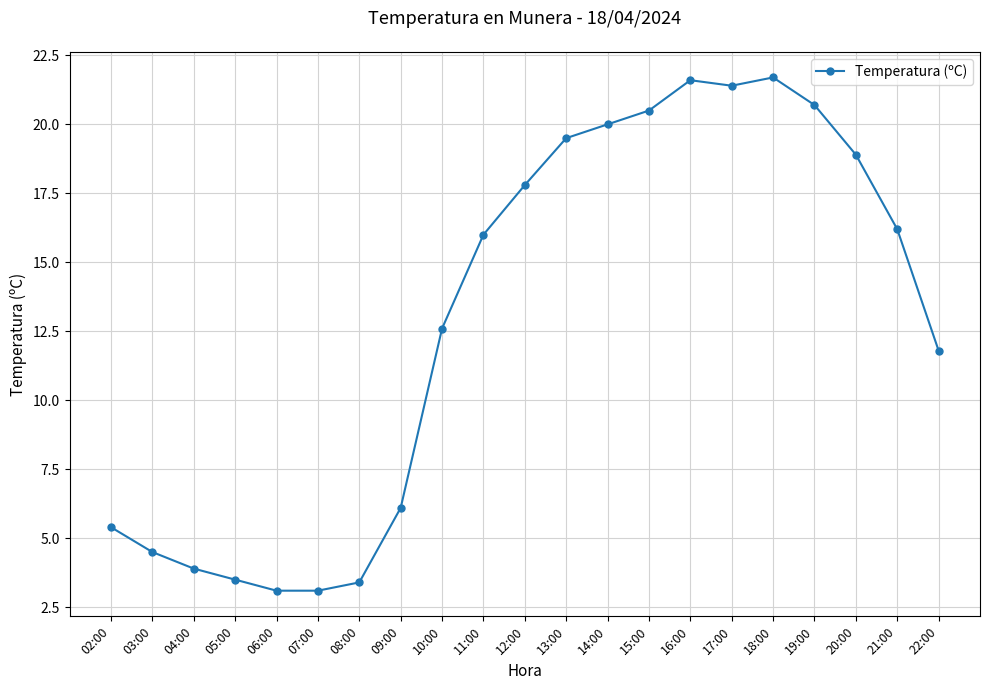

Reading left to right, transcribe all the data shown in this chart.

5.4	4.5	3.9	3.5	3.1	3.1	3.4	6.1	12.6	16.0	17.8	19.5	20.0	20.5	21.6	21.4	21.7	20.7	18.9	16.2	11.8